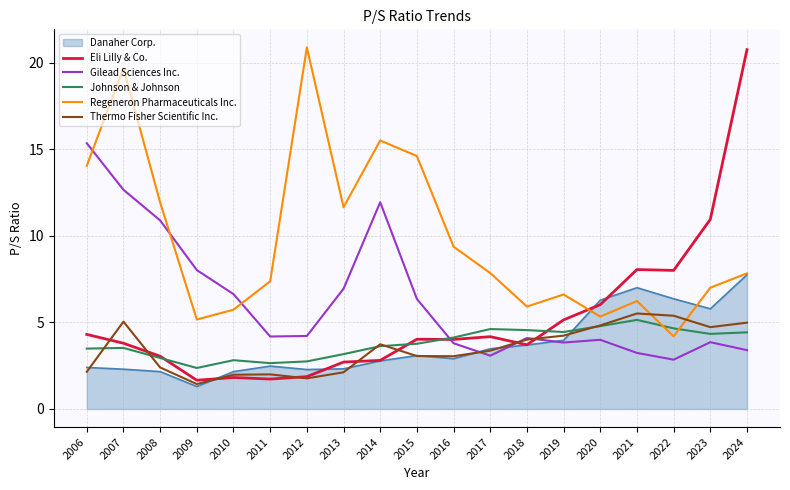

What is the maximum value for Regeneron Pharmaceuticals Inc.?

20.9